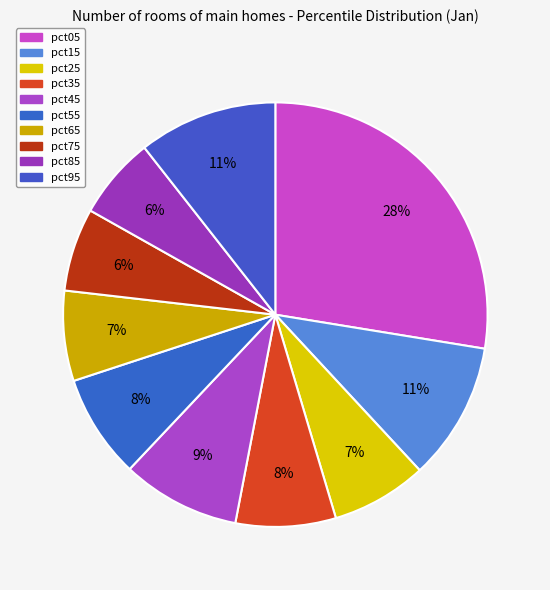

To the nearest percent, what is the combined percentage of pct05 and pct15?

38%